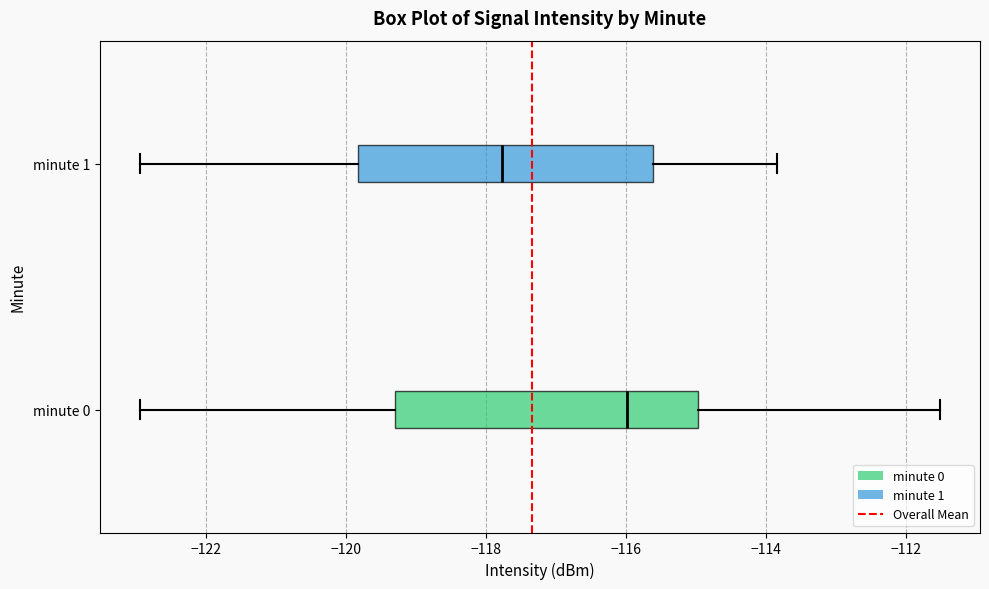

Which box has the furthest to the right median line?

minute 0